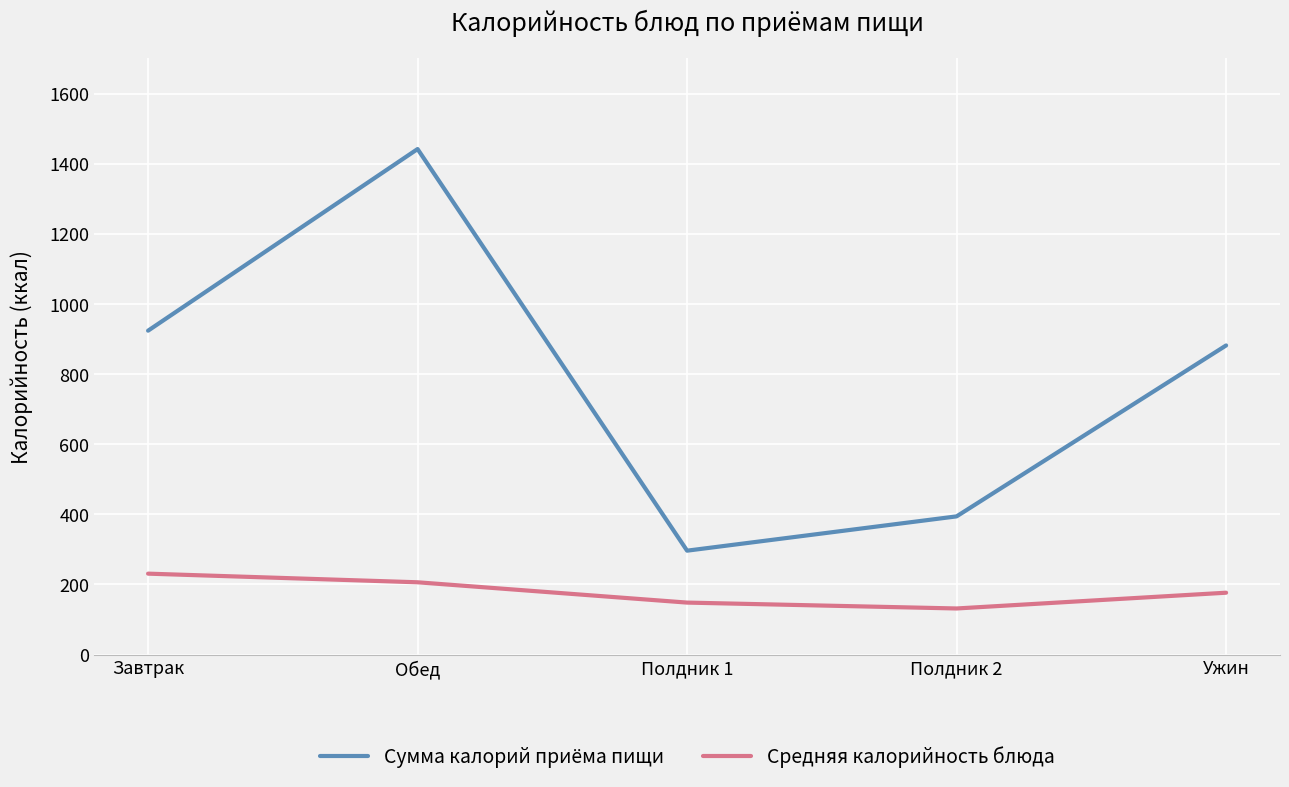

At which category is the sum across all series the highest?

Обед